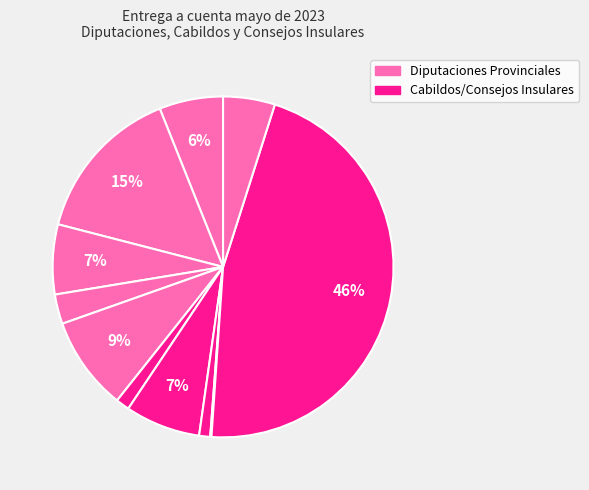

How many segments does this pie chart have?

12